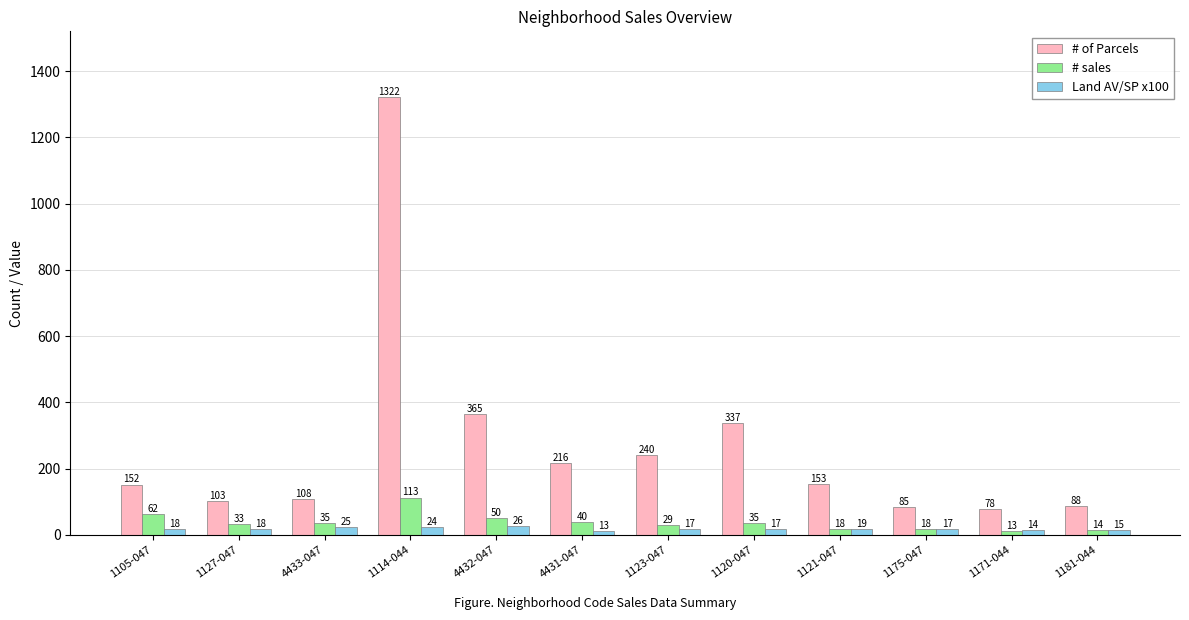

Which series changed the most between 1171-044 and 1181-044?

# of Parcels